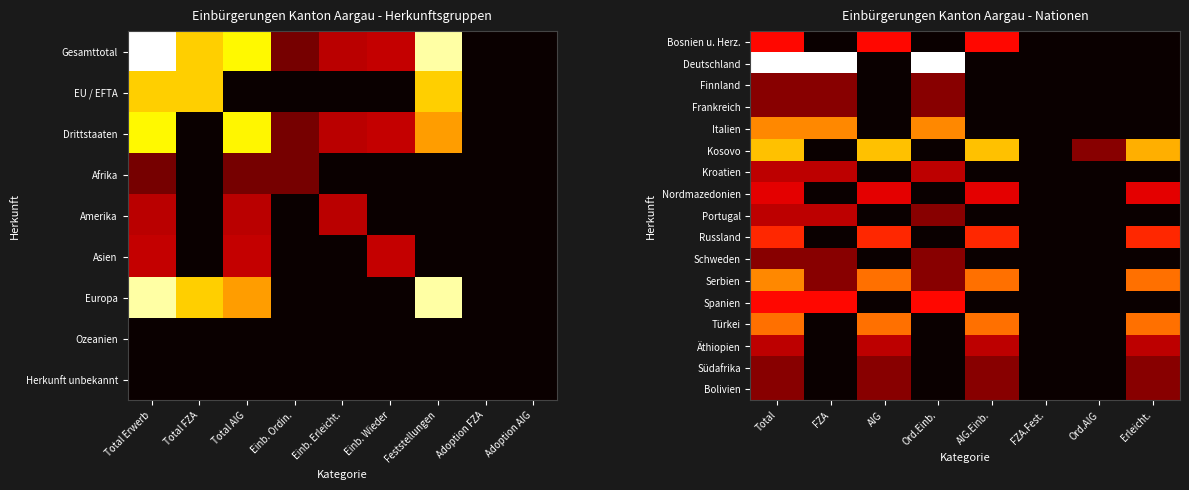

Rank the series at FZA from highest to lowest value.

Deutschland, Italien, Spanien, Kroatien, Portugal, Finnland, Frankreich, Schweden, Serbien, Bosnien u. Herz., Kosovo, Nordmazedonien, Russland, Türkei, Äthiopien, Südafrika, Bolivien